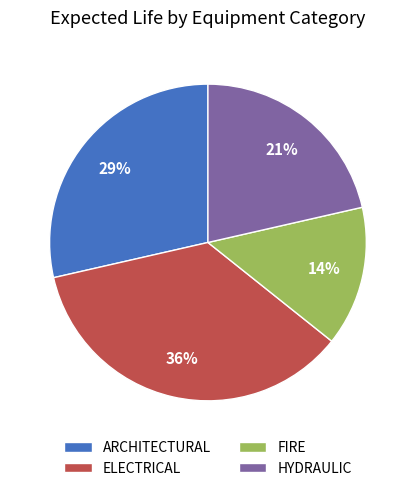

The ELECTRICAL slice represents 24% of the pie. True or false?

False